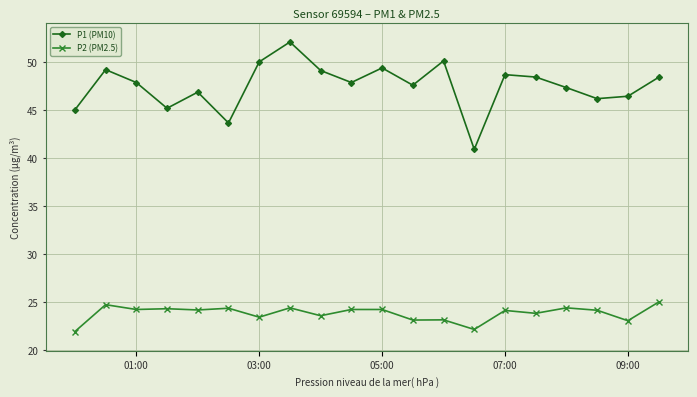

Which series has the largest range (max minus min)?

P1 (PM10)